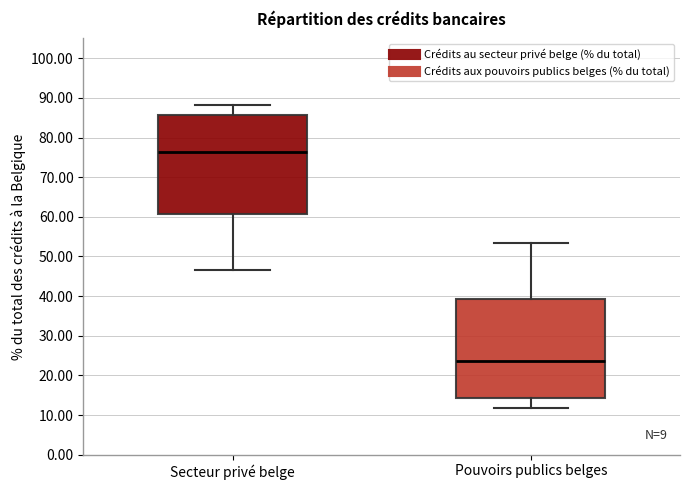

Reading left to right, read every box against the y-axis: the position of its median line, the range the box covers, and the ends of its whiskers. The values are not printed on the chart, so give them approximately, as read against the axis.

Secteur privé belge: median 76, box 61 to 86, whiskers 47 to 88
Pouvoirs publics belges: median 24, box 14 to 39, whiskers 12 to 53